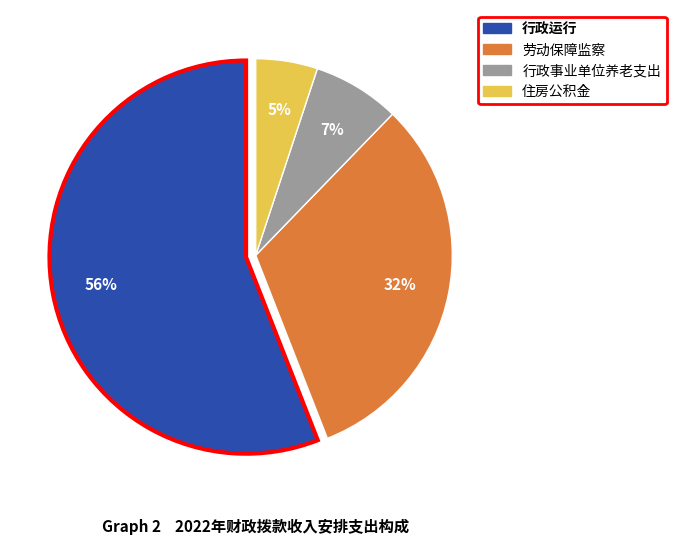

Which slice is the smallest?

住房公积金